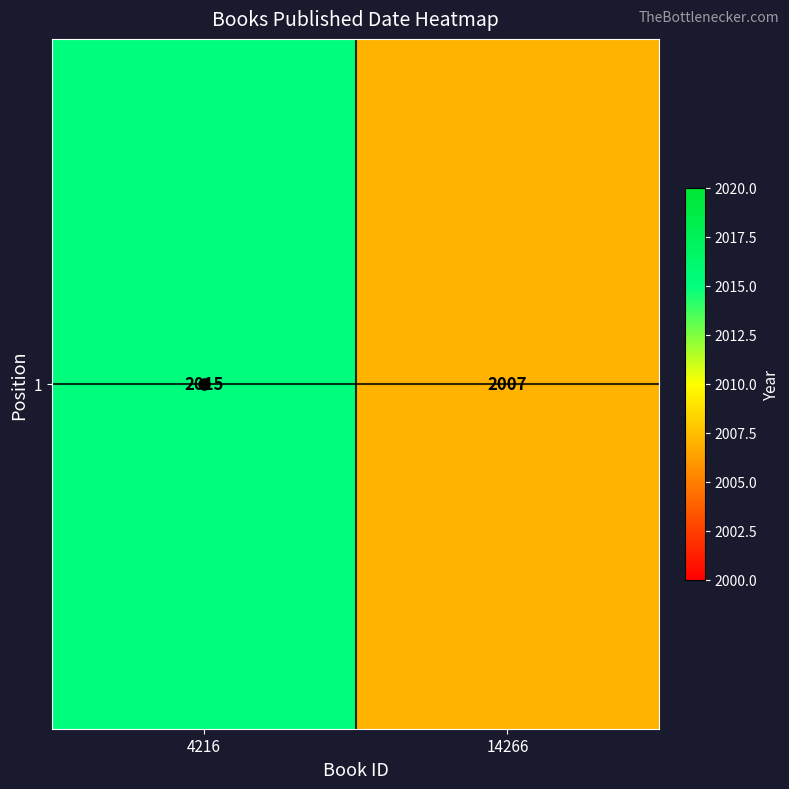

Rank the categories by value from lowest to highest.

14266, 4216